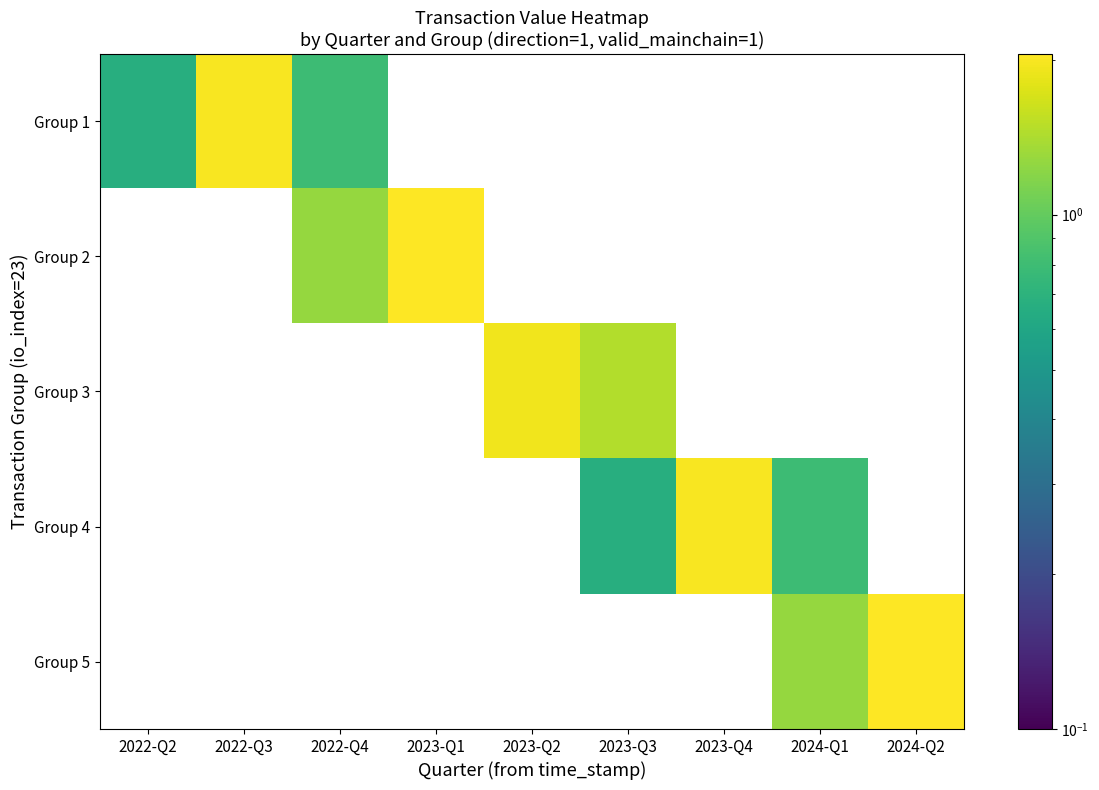

How many series are shown in this chart?

5